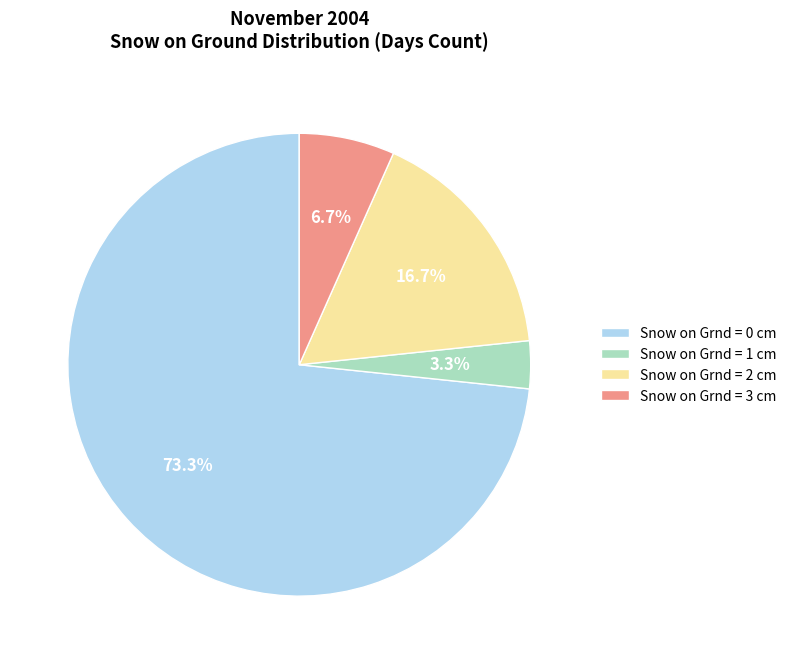

Which slice is the smallest?

Snow on Grnd = 1 cm